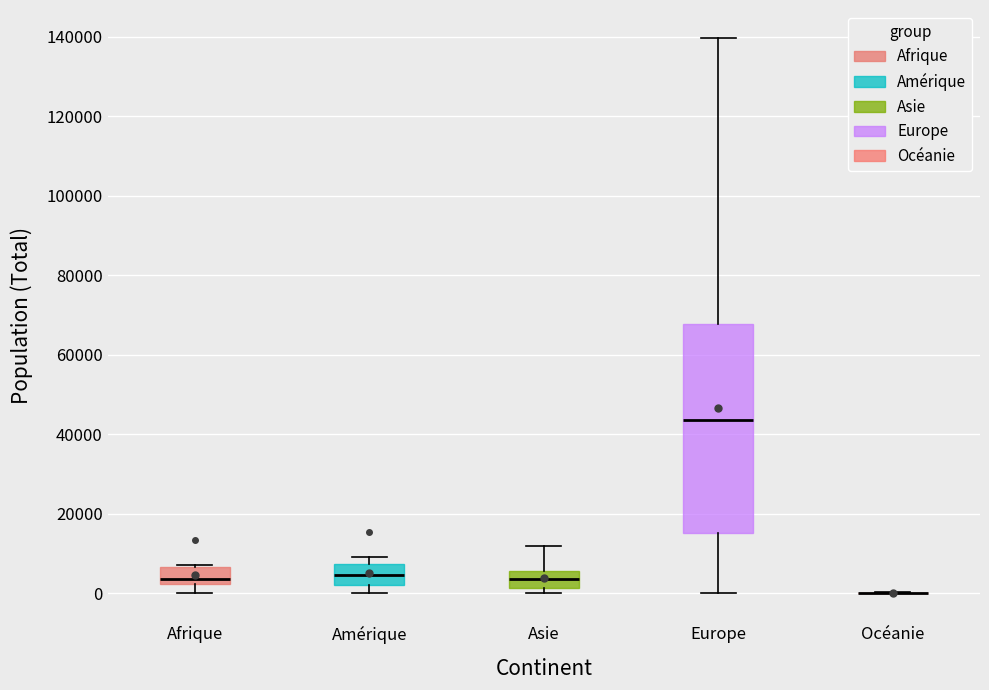

Reading left to right, read every box against the y-axis: the position of its median line, the range the box covers, and the ends of its whiskers. The values are not printed on the chart, so give them approximately, as read against the axis.

Afrique: median 4000, box 2000 to 6000, whiskers 0 to 8000
Amérique: median 4000, box 2000 to 8000, whiskers 0 to 10000
Asie: median 4000, box 2000 to 6000, whiskers 0 to 12000
Europe: median 44000, box 16000 to 68000, whiskers 0 to 140000
Océanie: box collapsed to a line at 0, whiskers 0 to 0